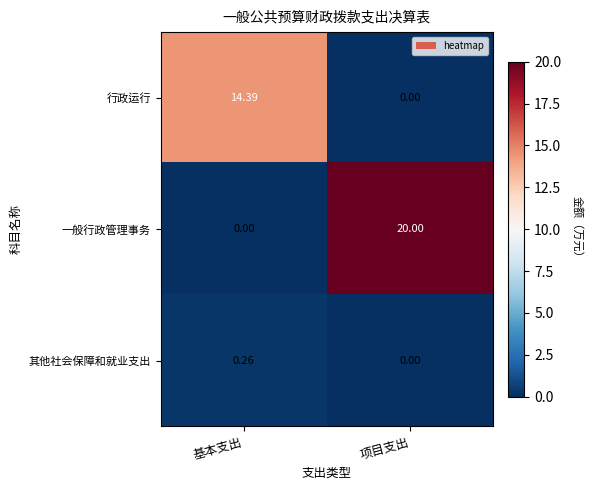

At which category is the sum across all series the highest?

项目支出